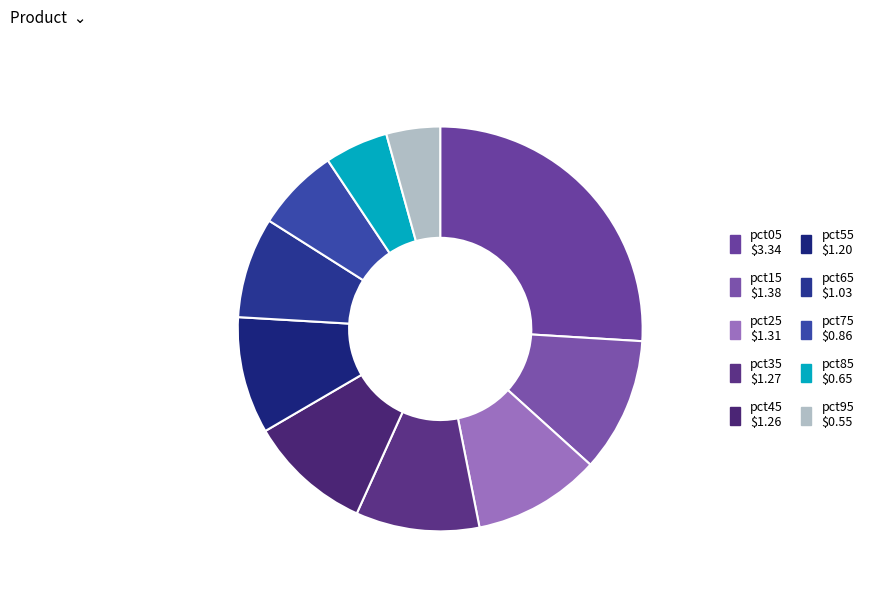

What percentage is the pct85 slice, to the nearest percent?

5%